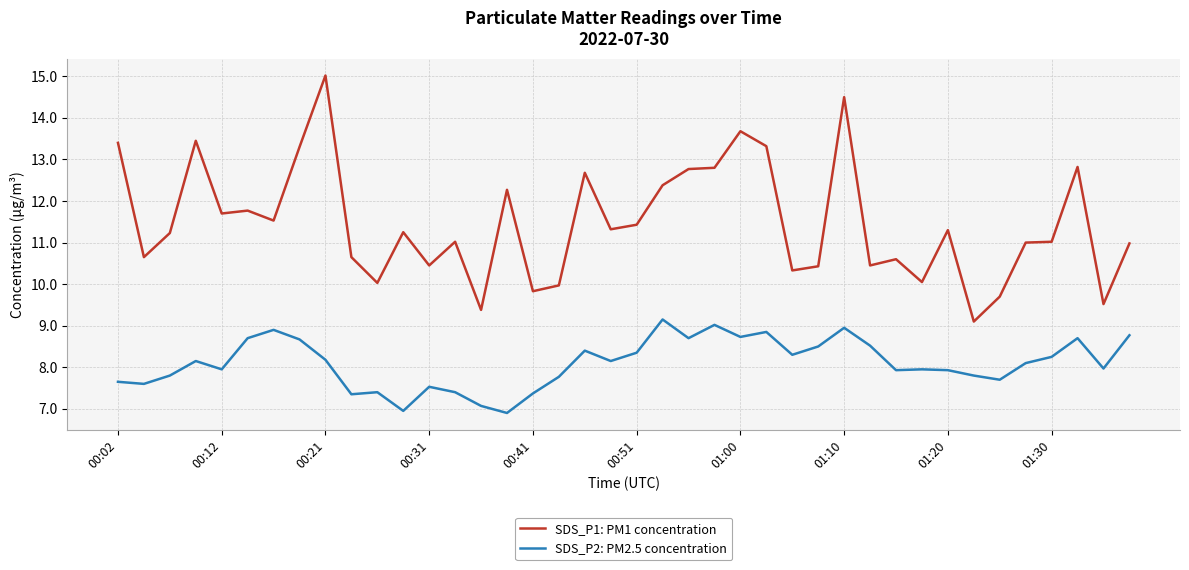

What is the difference between the maximum and minimum values in the SDS_P1: PM1 concentration series?

5.9